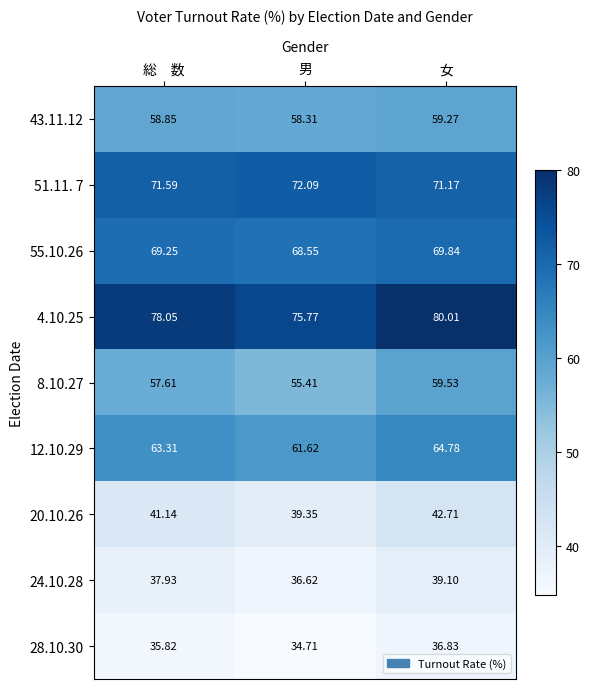

Which category has the highest value across all series?

女